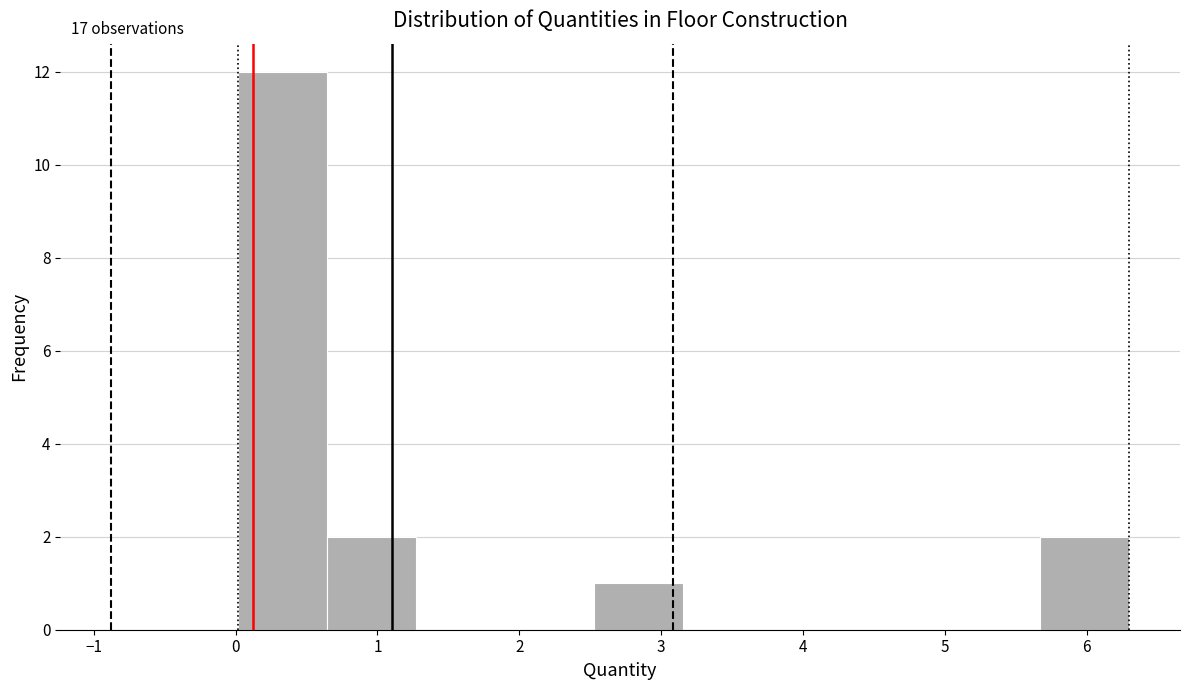

Over which range of the x-axis is the bar tallest?

0.0 to 0.6